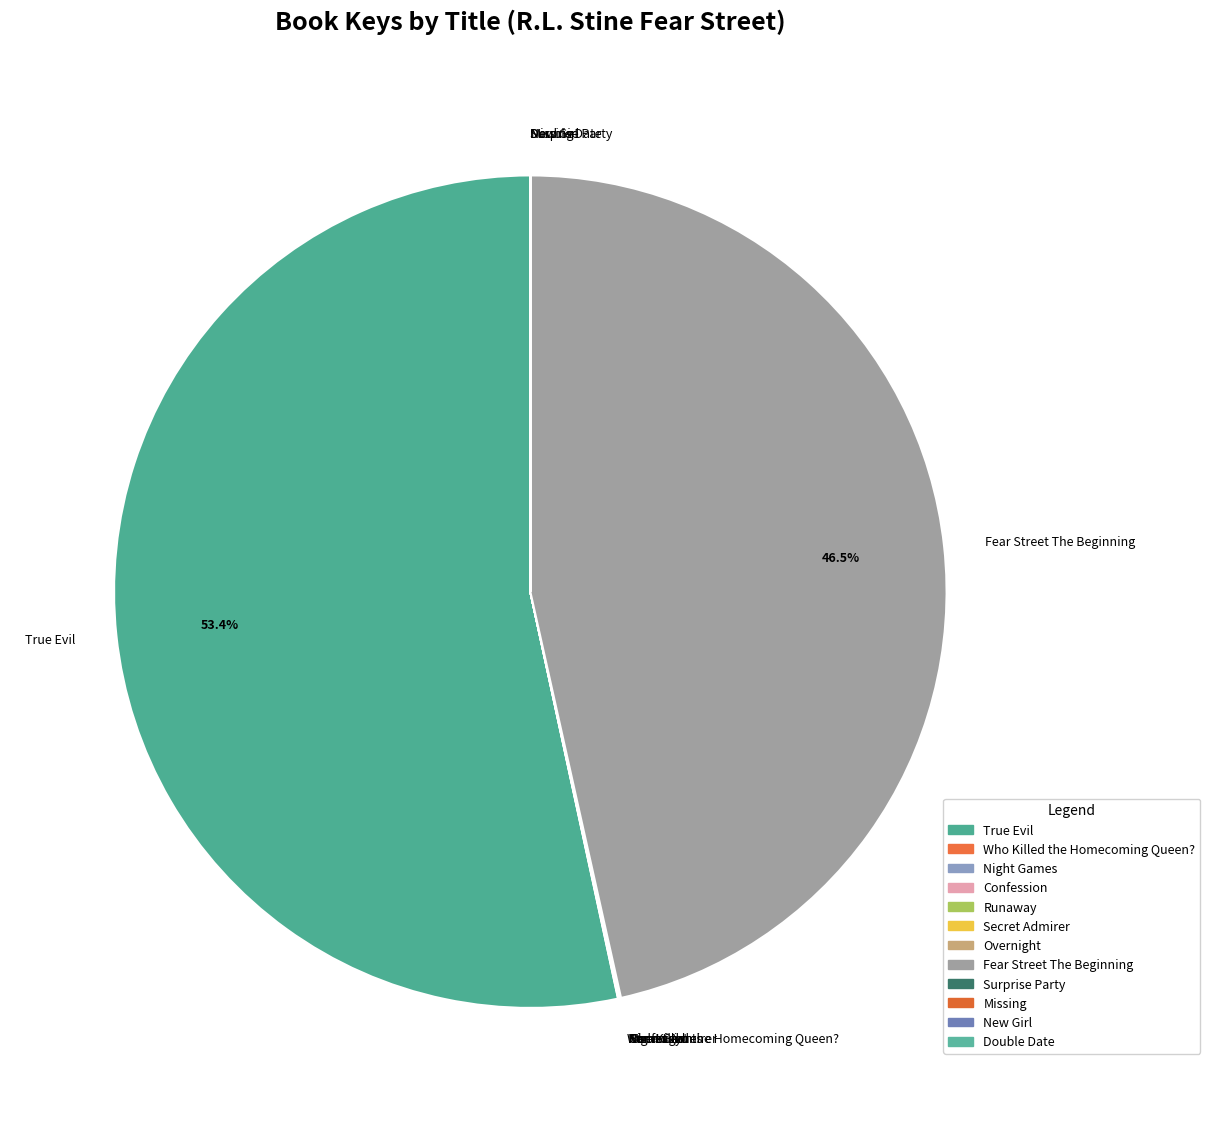

To the nearest percent, what is the difference between the largest and smallest slice percentages?

53%